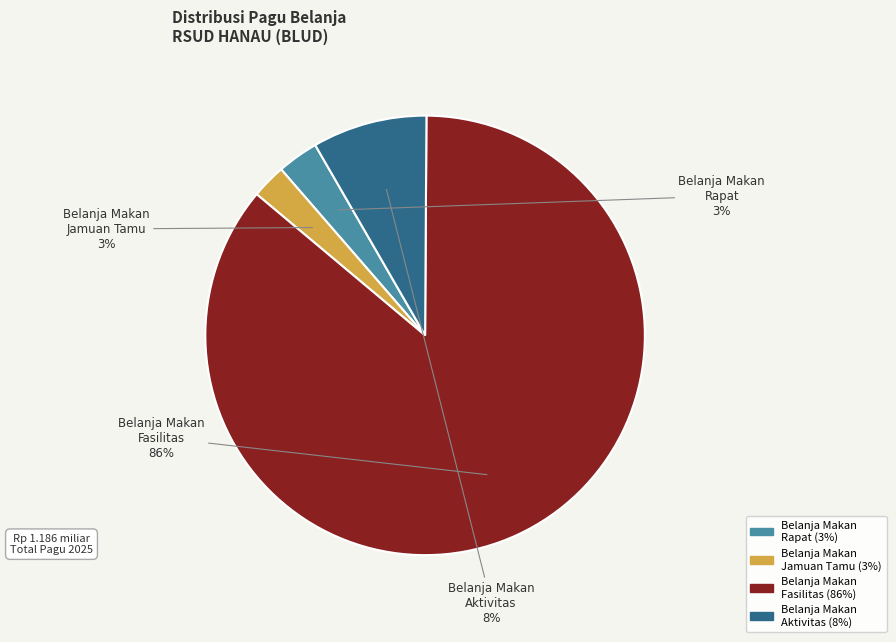

To the nearest percent, what is the difference between the largest and smallest slice percentages?

83%